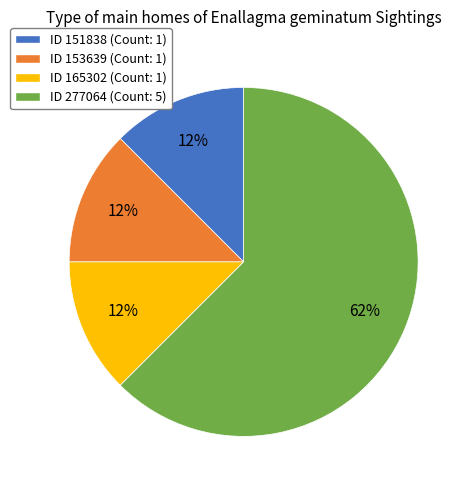

Combined, do ID 165302 (Count: 1) and ID 277064 (Count: 5) account for over 50%?

Yes